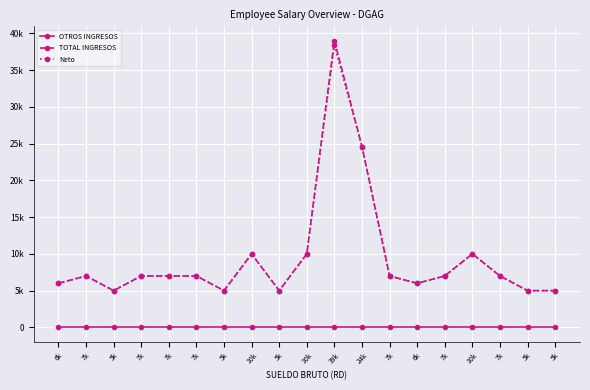

Is this an area chart (filled region under the line)?

No